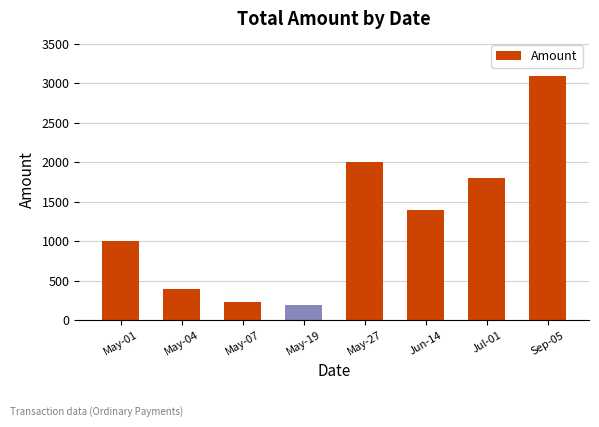

Does the chart contain any negative values?

No